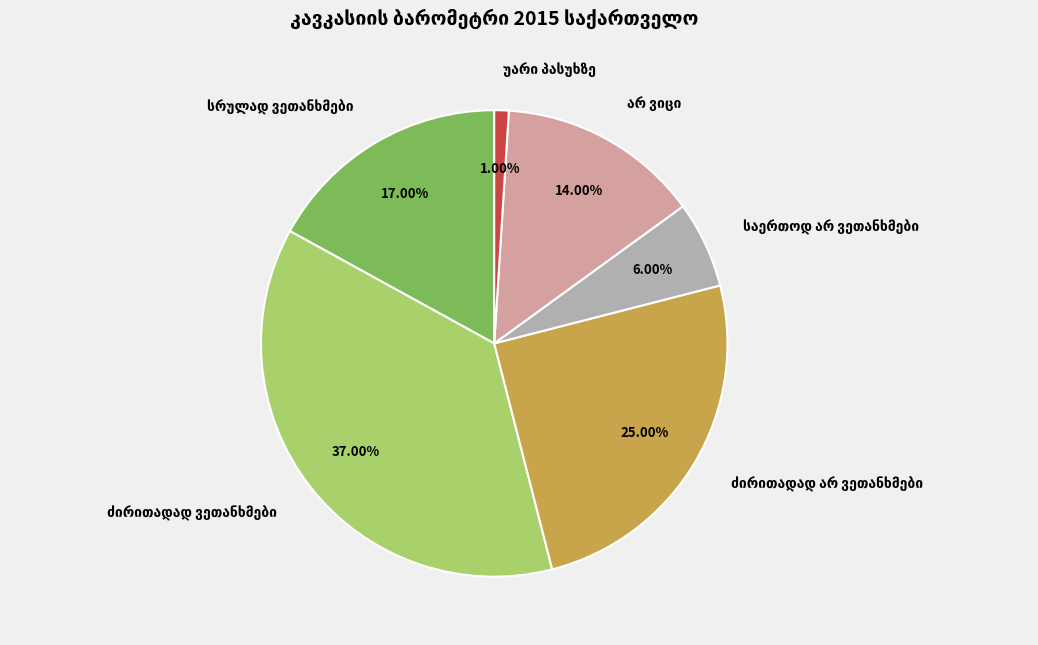

Is there a majority slice in this chart?

No